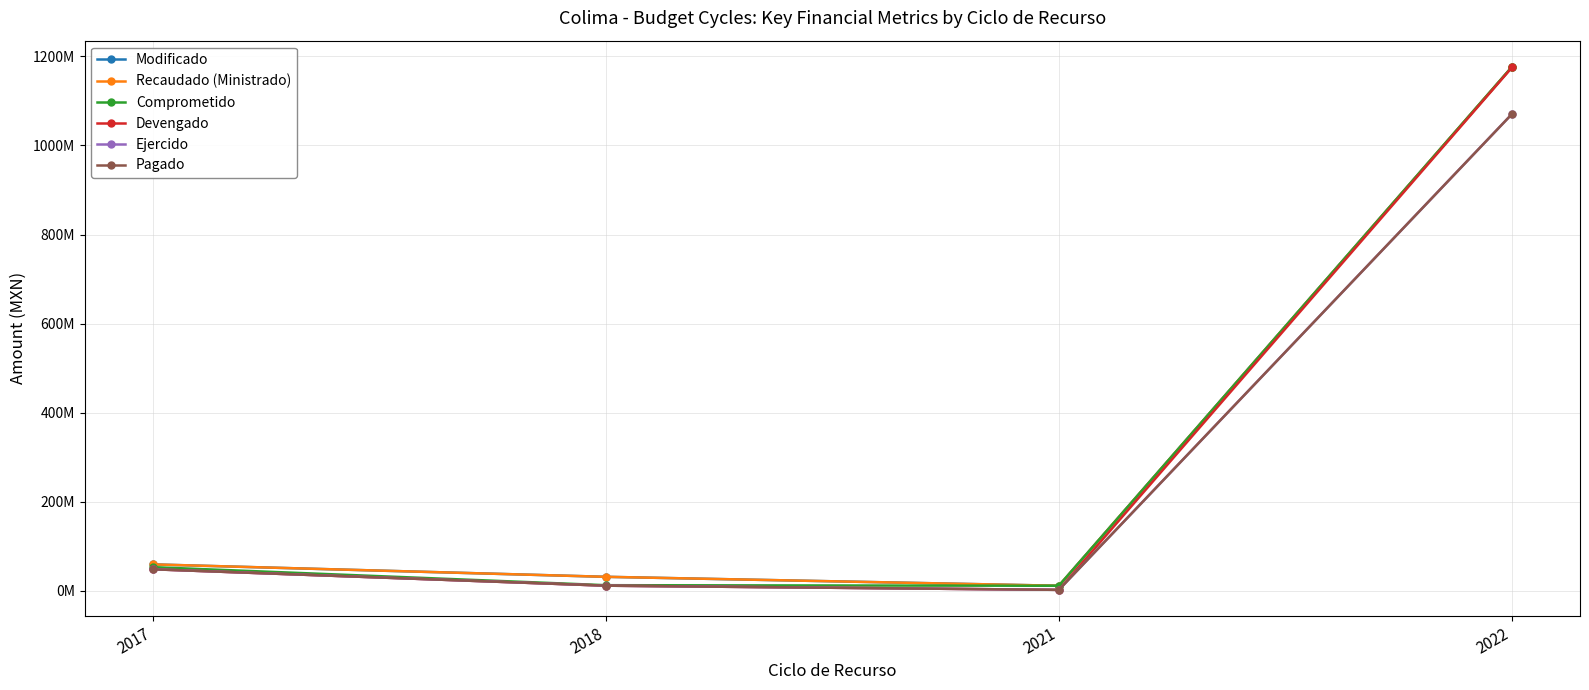

Where is the first local minimum for Pagado?

2021